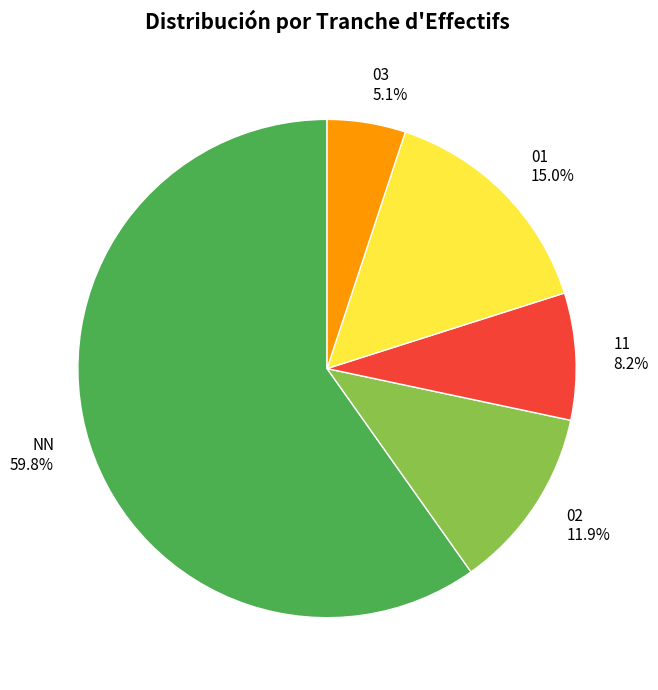

Which slice is the smallest?

03